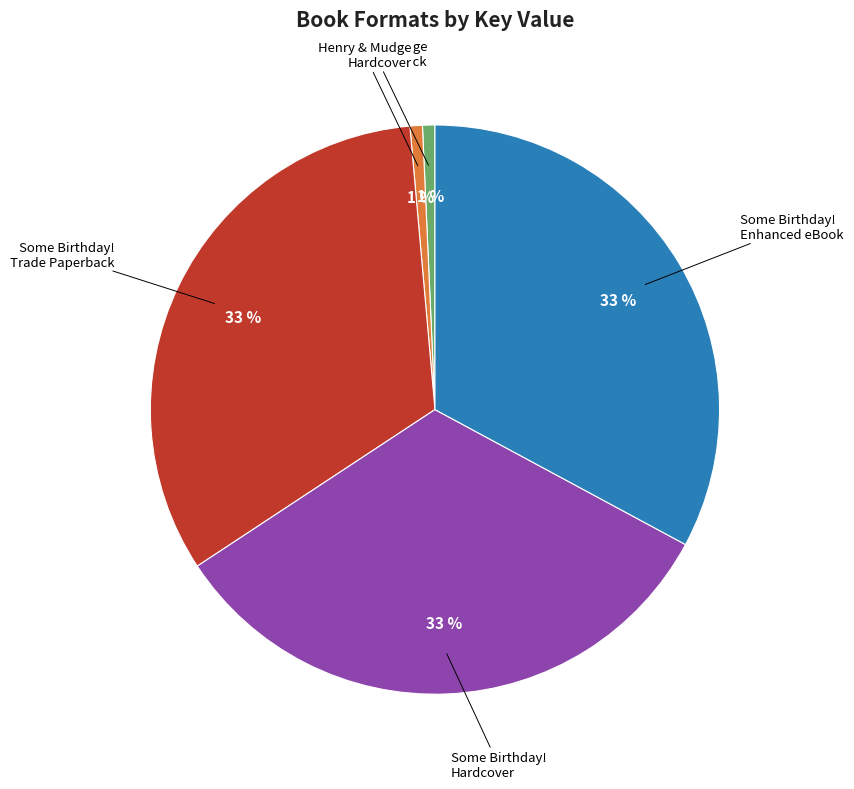

Does any single category account for the majority?

No